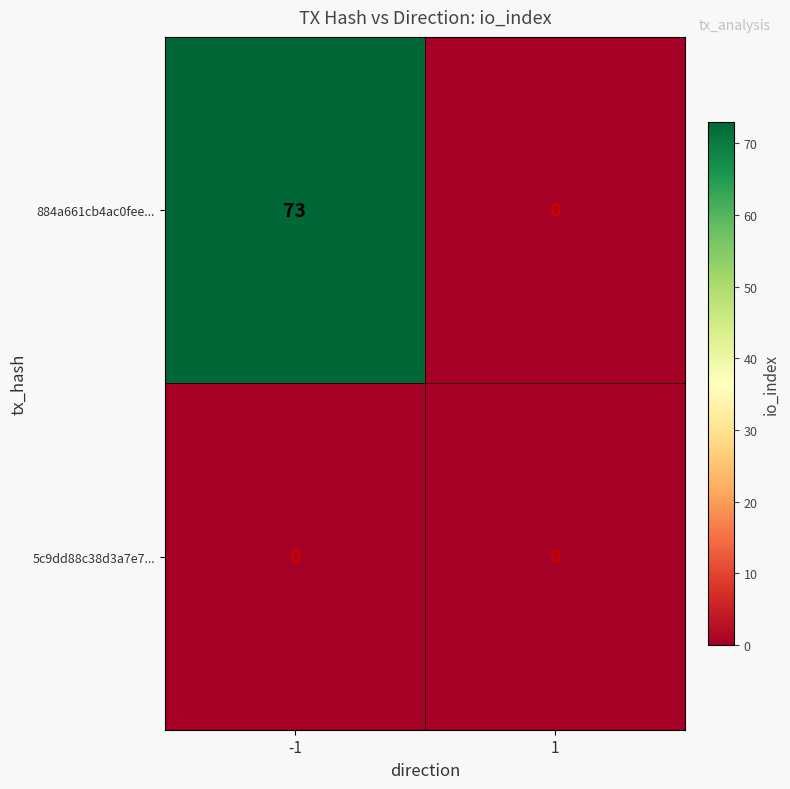

Which series changed the most between -1 and 1?

884a661cb4ac0fee...